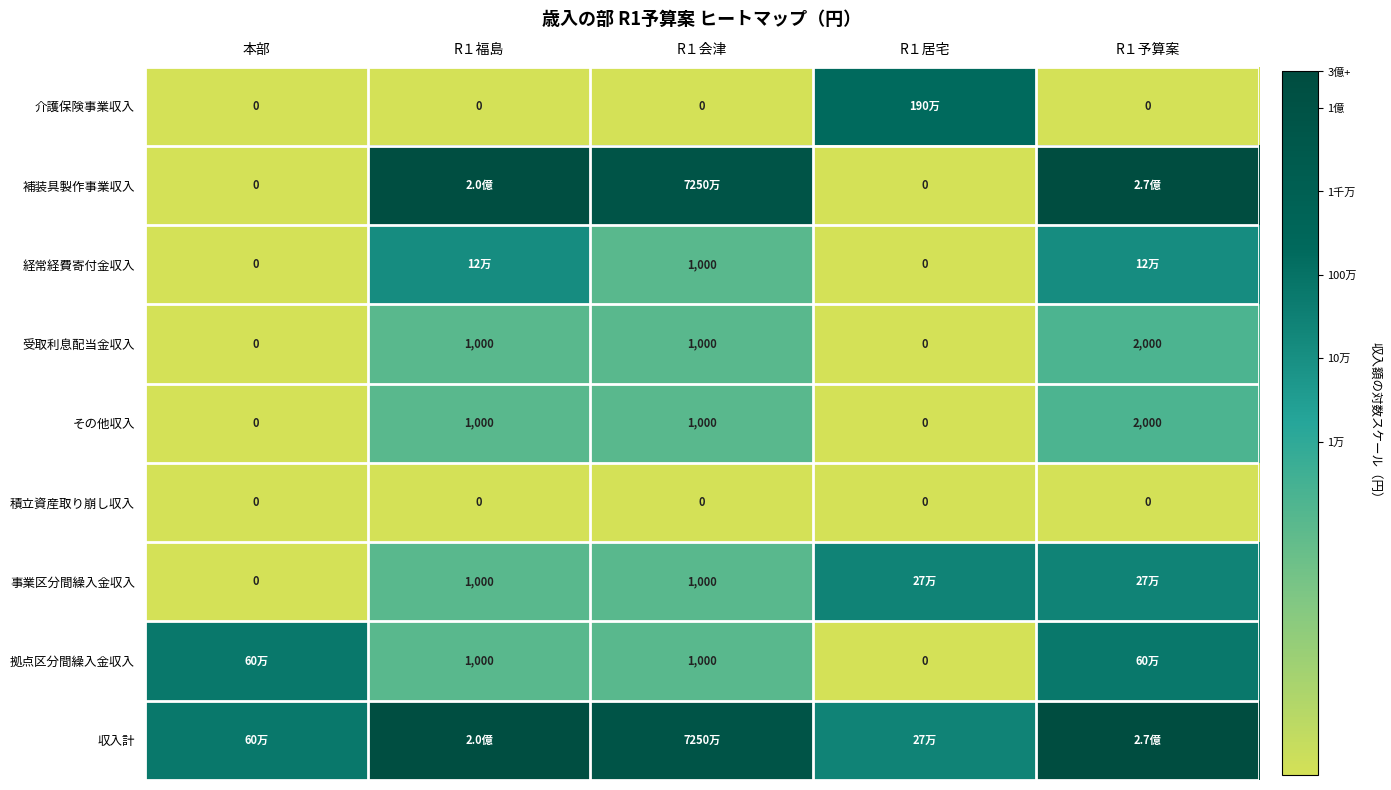

At how many categories does at least one series exceed 5?

5